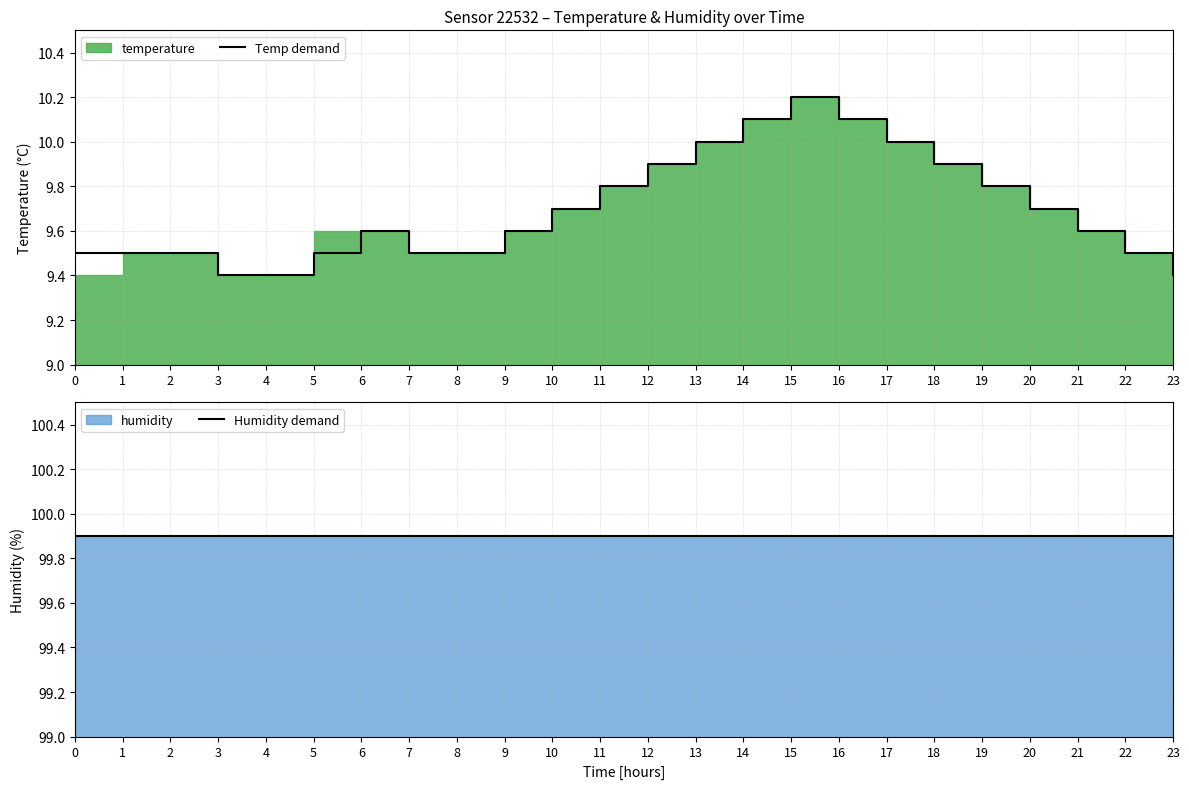

Between 13 and 9, which is larger?

13